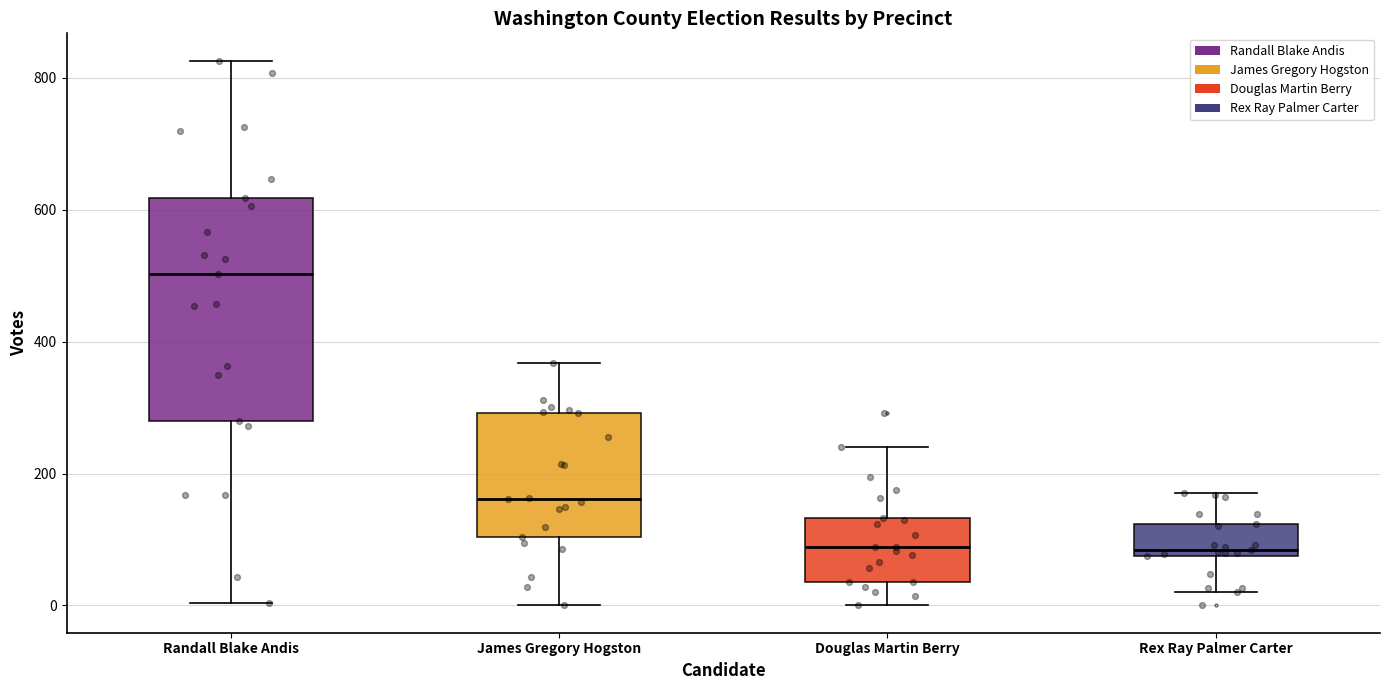

Which box's median line is the highest?

Randall Blake Andis